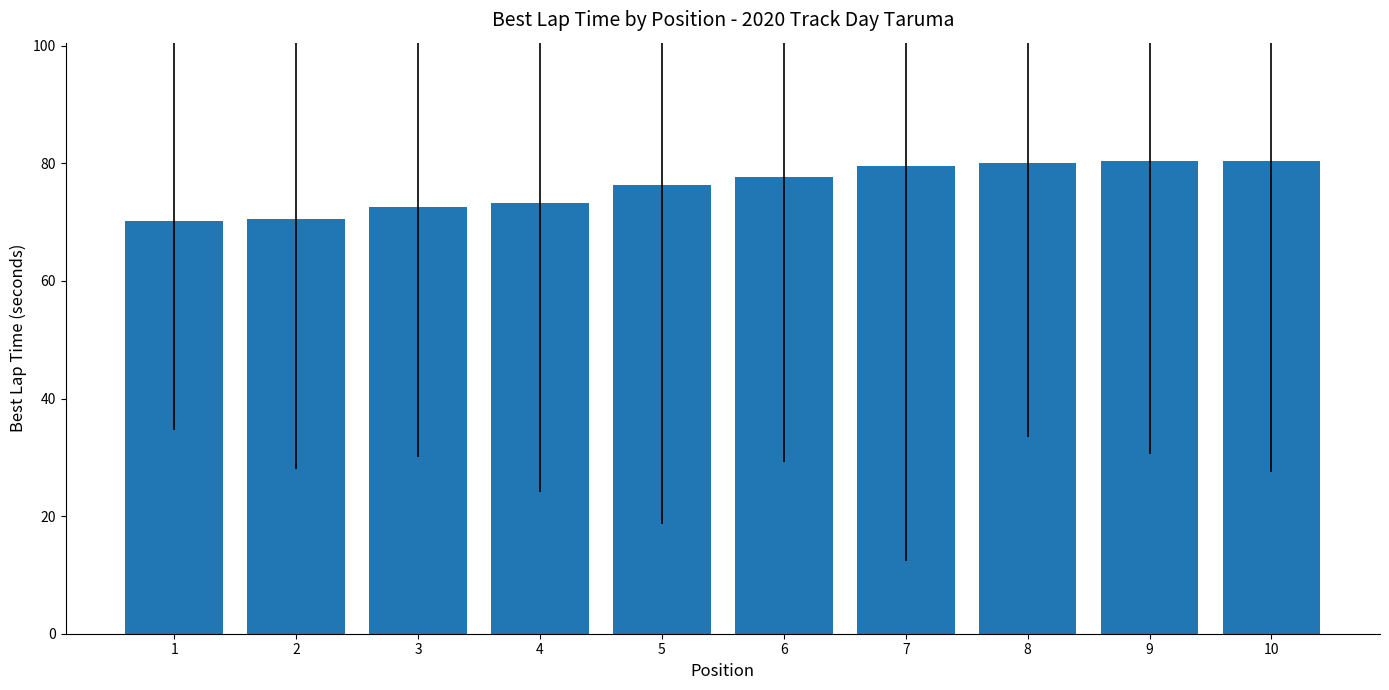

How many values are below 77?

5